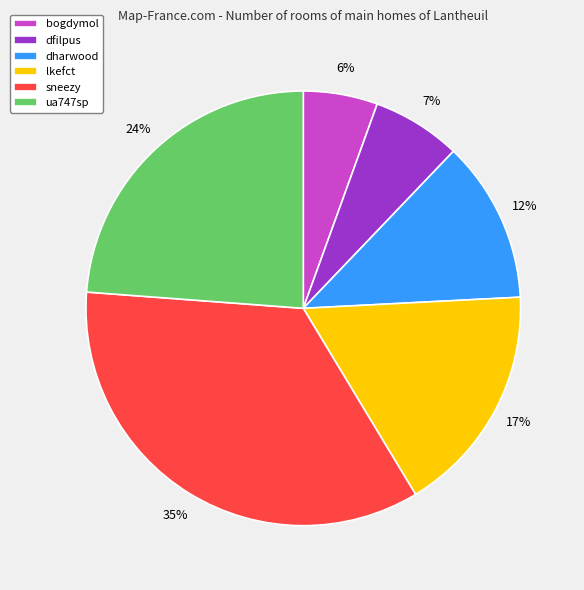

Between ua747sp and dfilpus, which is larger?

ua747sp